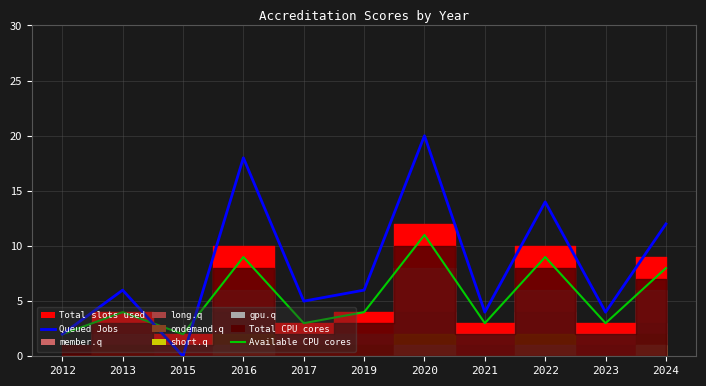

Which series has the widest spread of values?

Queued Jobs